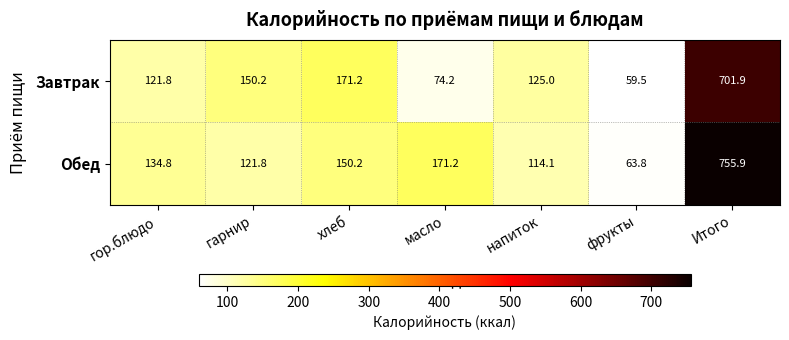

Where is Обед nearest to the value 409?

масло